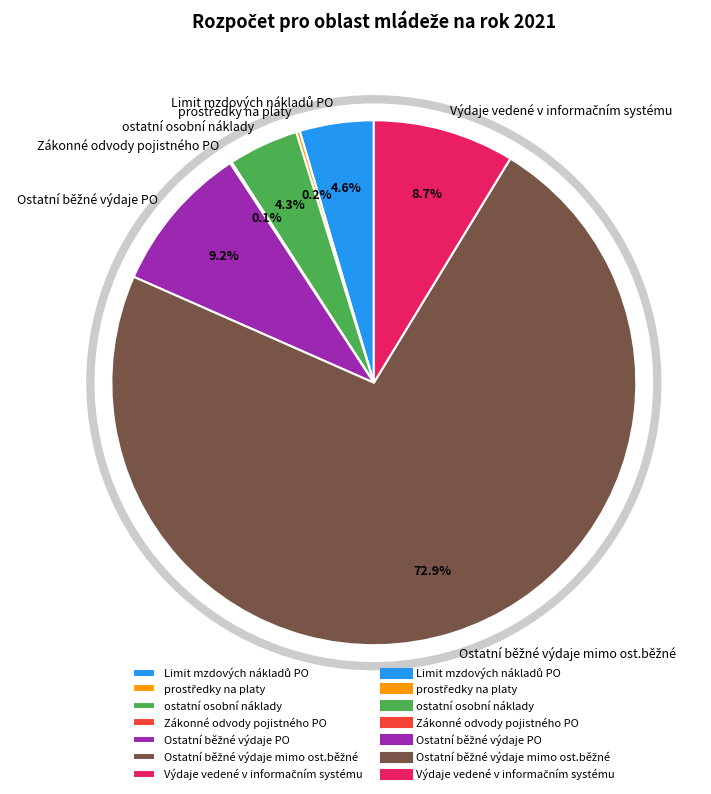

Does any single category account for the majority?

Yes